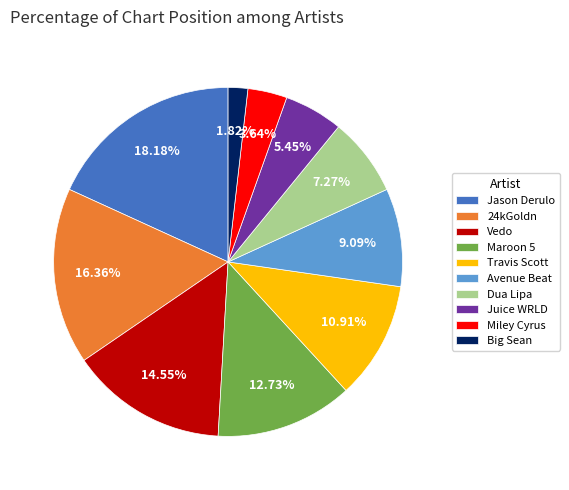

Is 24kGoldn the majority of the pie?

No